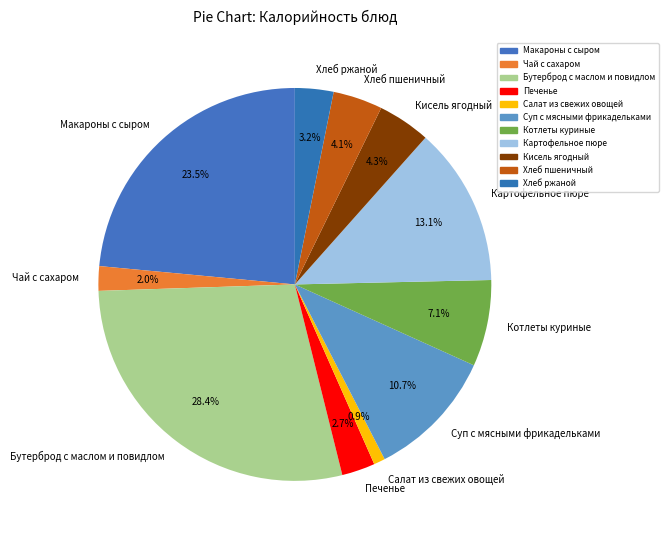

Is Салат из свежих овощей the majority of the pie?

No